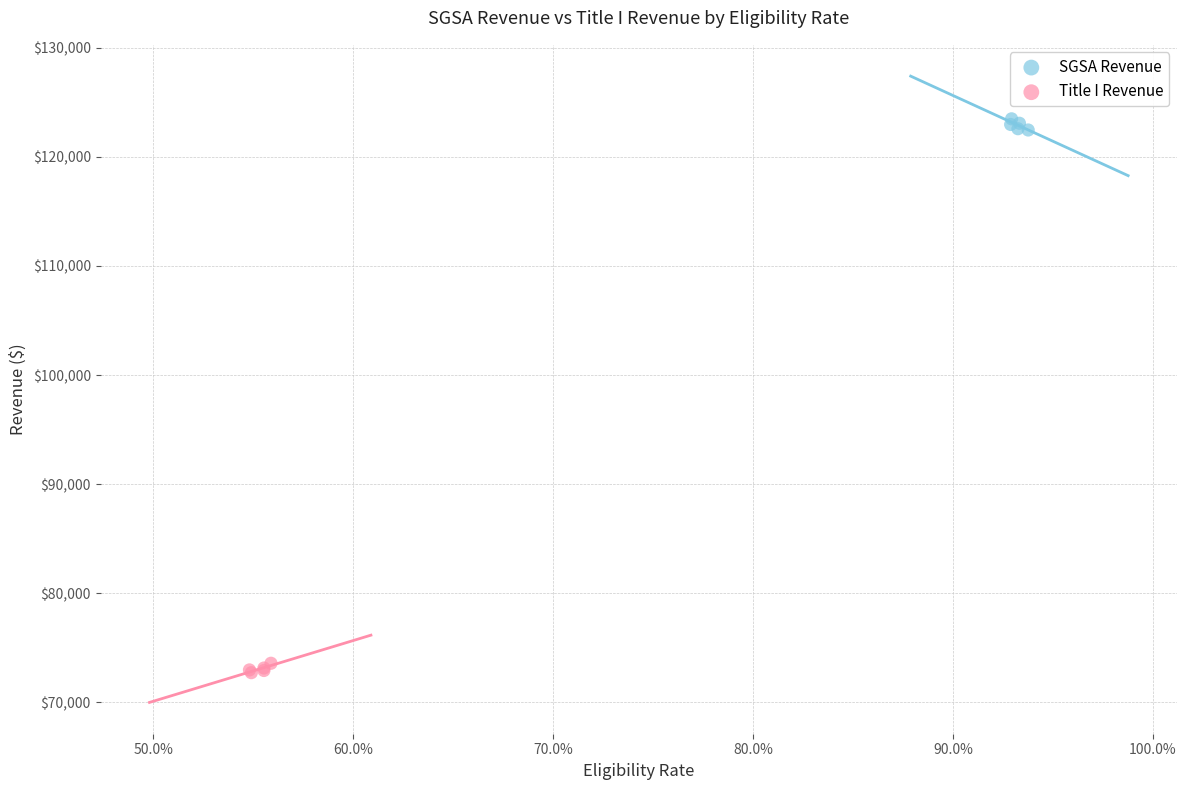

Which series reaches the maximum Y coordinate?

SGSA Revenue